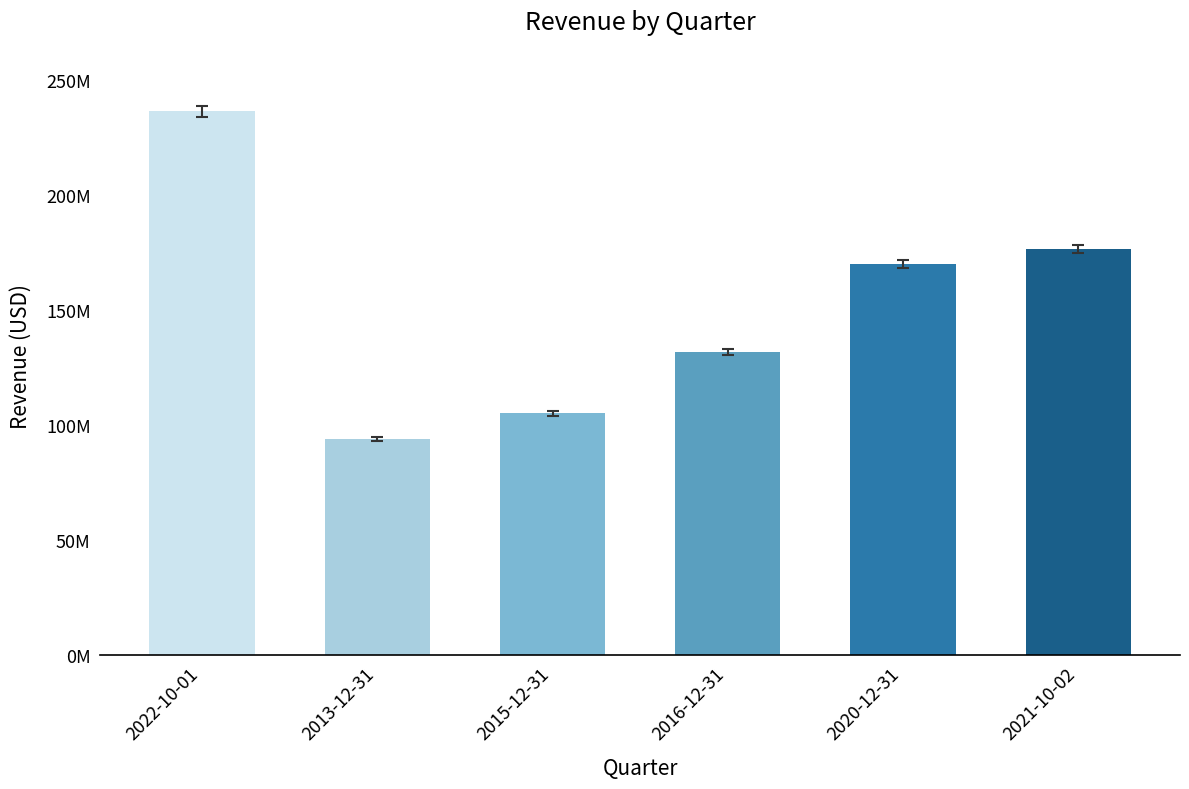

What is the difference between the maximum and minimum values?

142331000